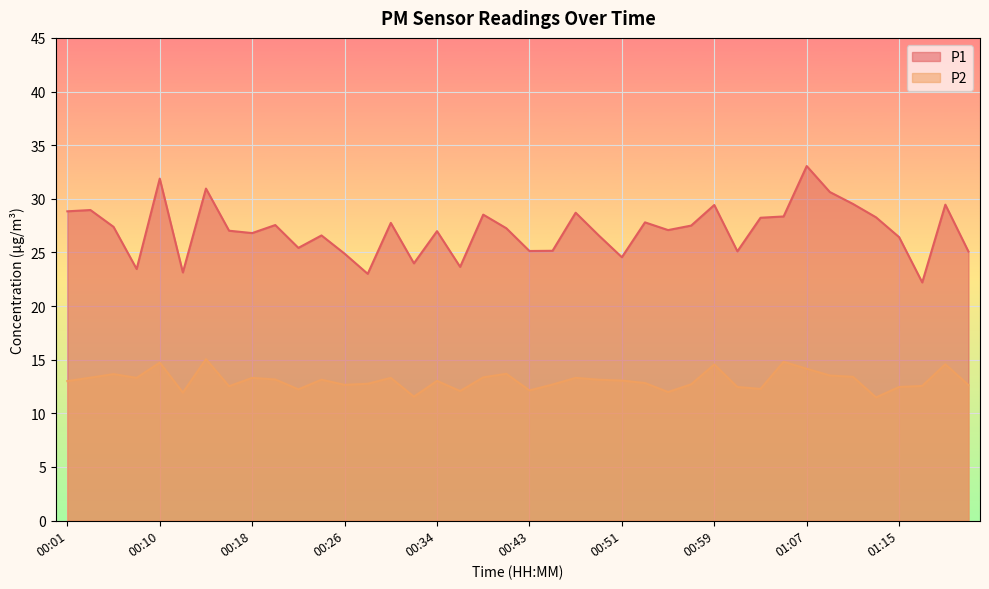

Rank the series by their average value, from lowest to highest.

P2, P1